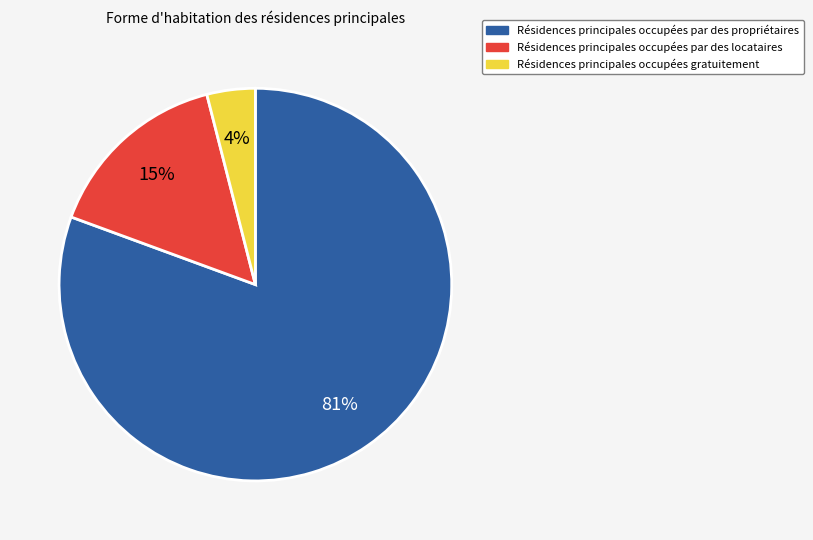

To the nearest percent, what is the difference between the largest and smallest slice percentages?

77%